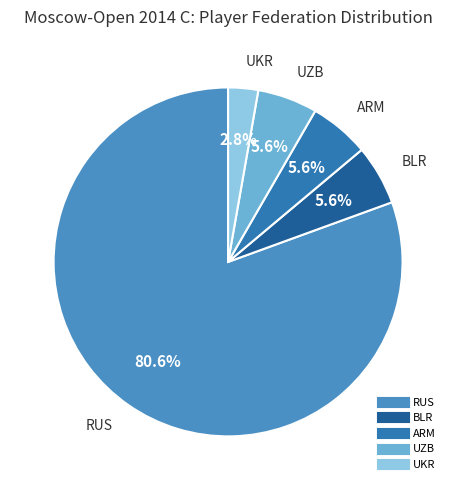

How many slices are in this pie chart?

5